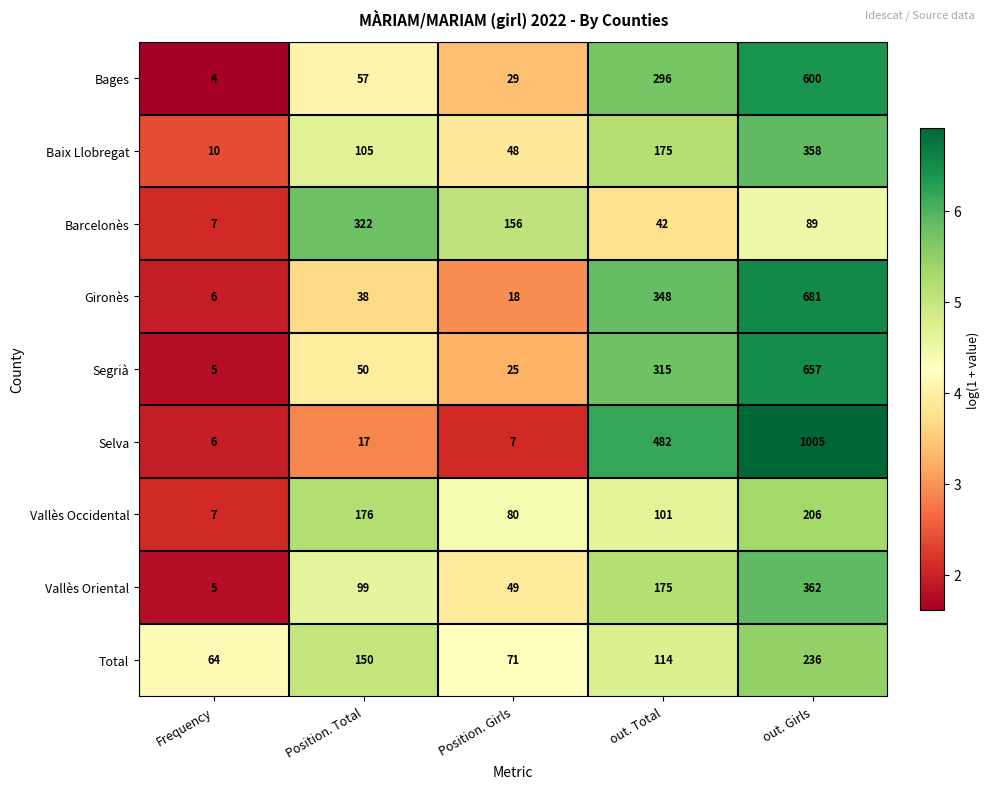

Rank the series by their maximum value, from lowest to highest.

Vallès Occidental, Total, Barcelonès, Baix Llobregat, Vallès Oriental, Bages, Segrià, Gironès, Selva